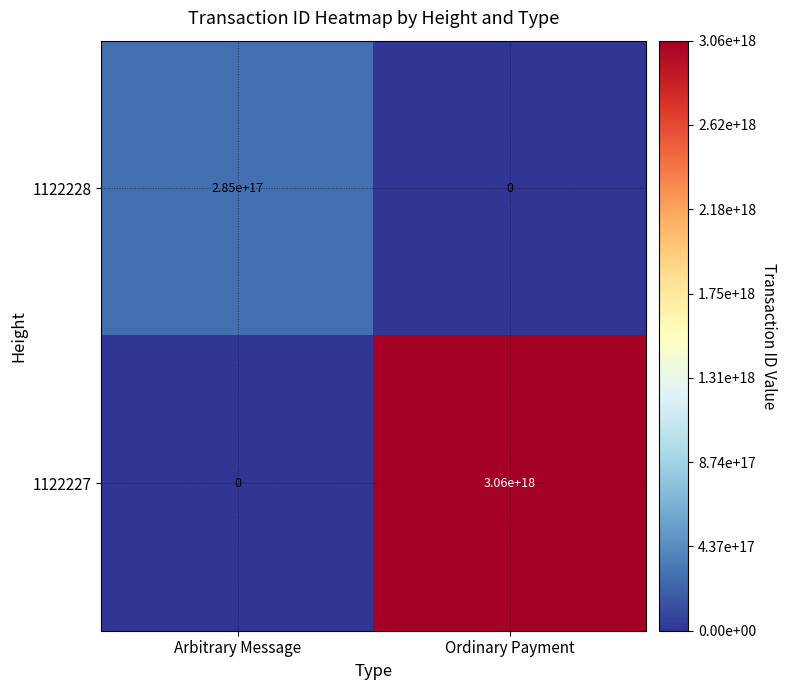

Which label corresponds to the largest value in the chart?

Ordinary Payment